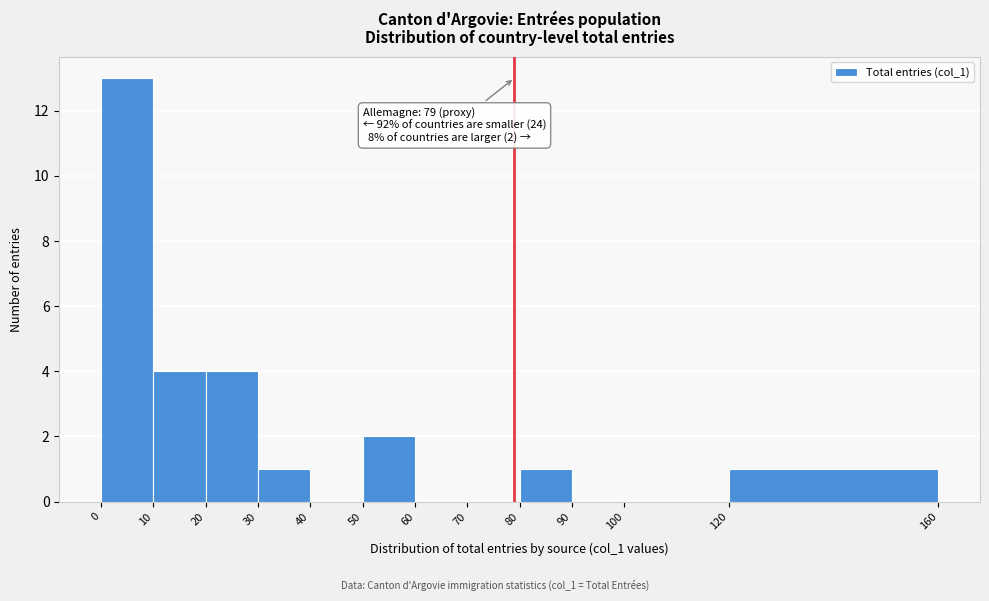

Which range on the x-axis has the tallest bar?

0 to 10